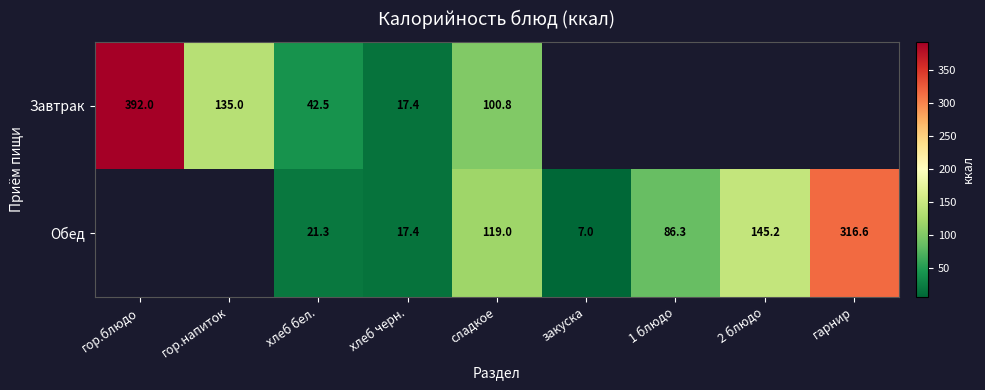

Between хлеб бел. and сладкое, which series saw the biggest shift?

Обед